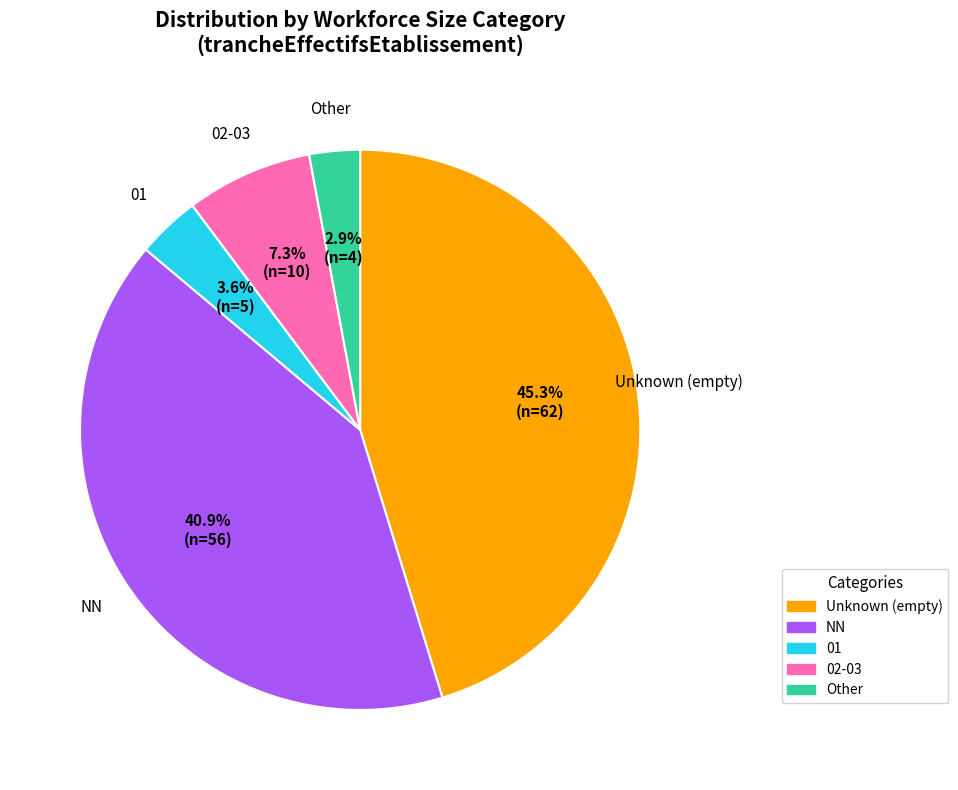

Does any single category account for the majority?

No